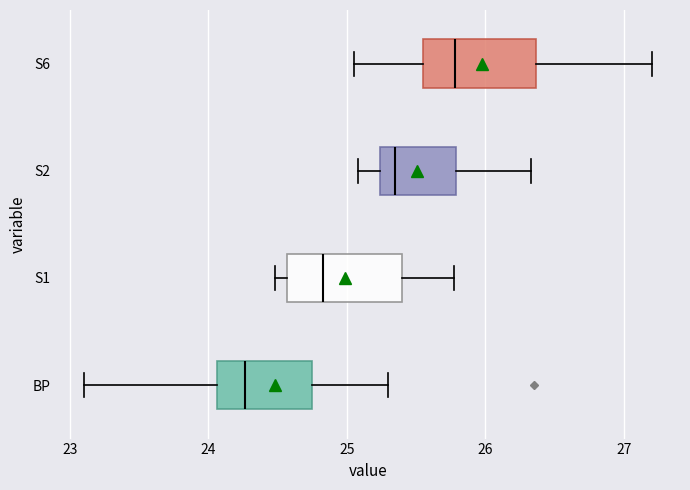

Which box's median line is the furthest to the right?

S6